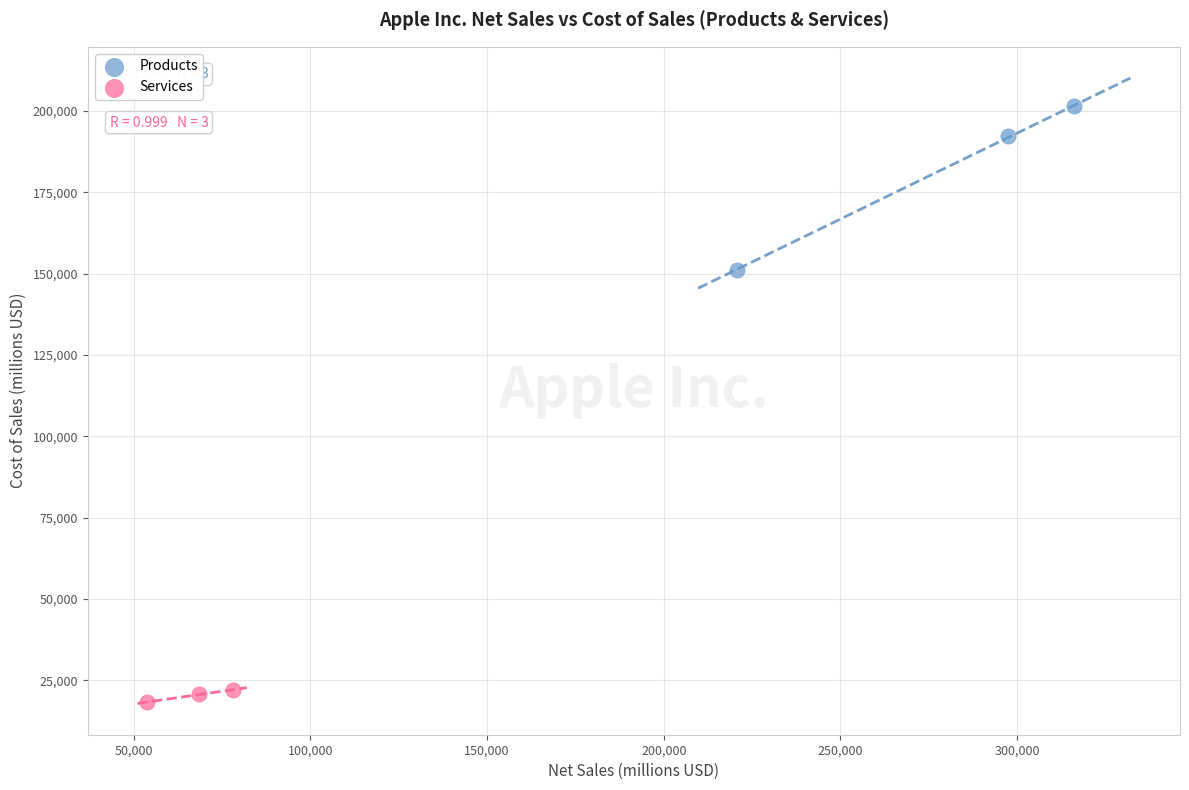

Which series contains the highest Y value?

Products